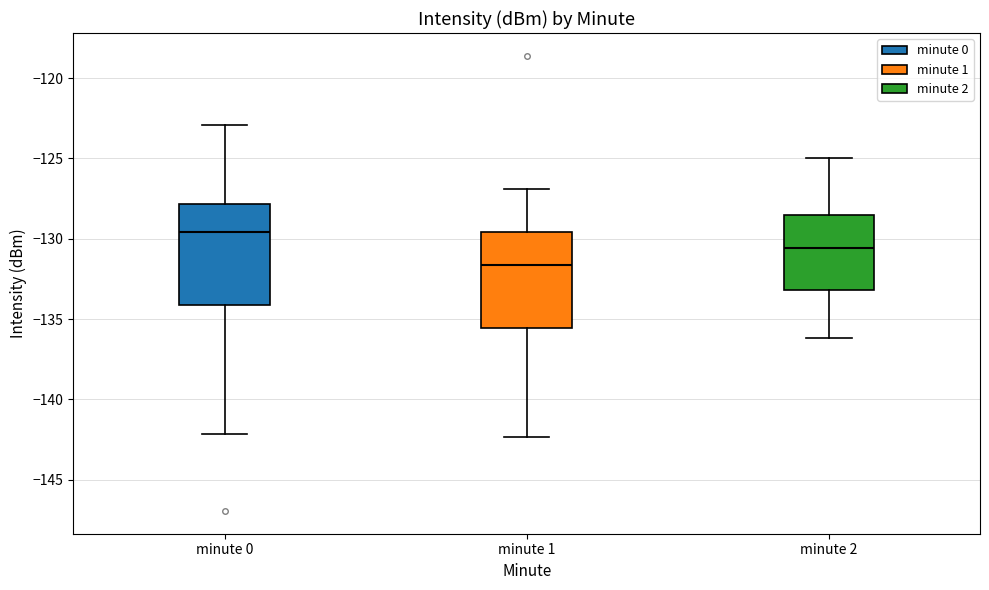

Reading left to right, transcribe this box plot: for each box, give where its median line is, the range the box spans, and where its two whiskers end, as read against the y-axis. The values are not printed on the chart, so give them approximately, as read against the axis.

minute 0: median -129.5, box -134.0 to -128.0, whiskers -142.0 to -123.0
minute 1: median -131.5, box -135.5 to -129.5, whiskers -142.5 to -127.0
minute 2: median -130.5, box -133.0 to -128.5, whiskers -136.0 to -125.0